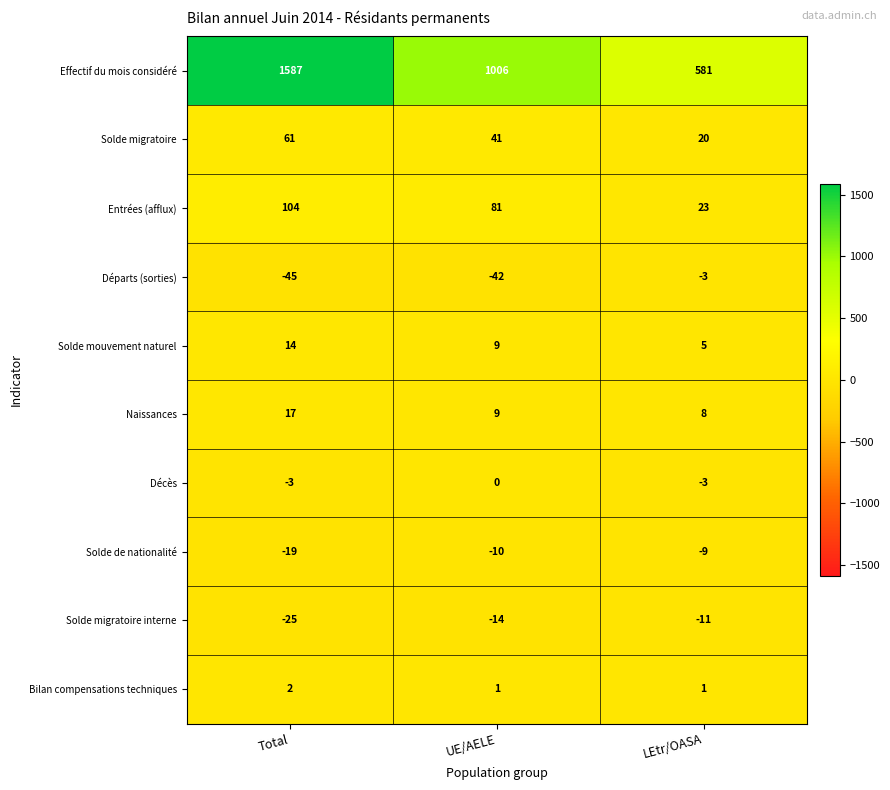

Count the Décès values in the range -3 to 0.

3